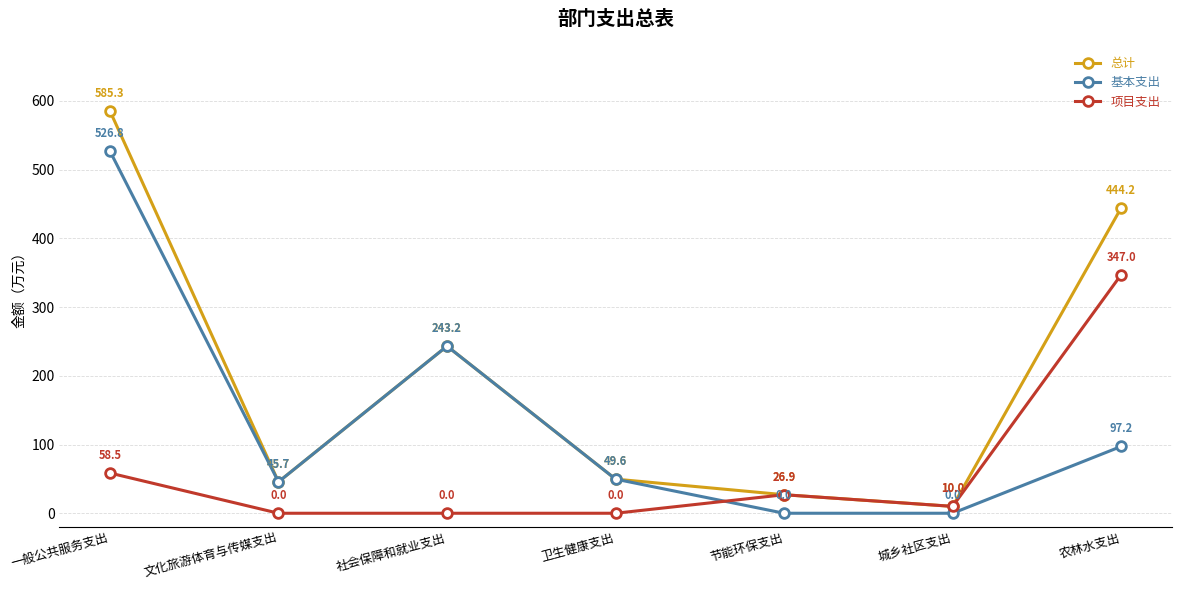

Rank the series by their average value, from lowest to highest.

项目支出, 基本支出, 总计